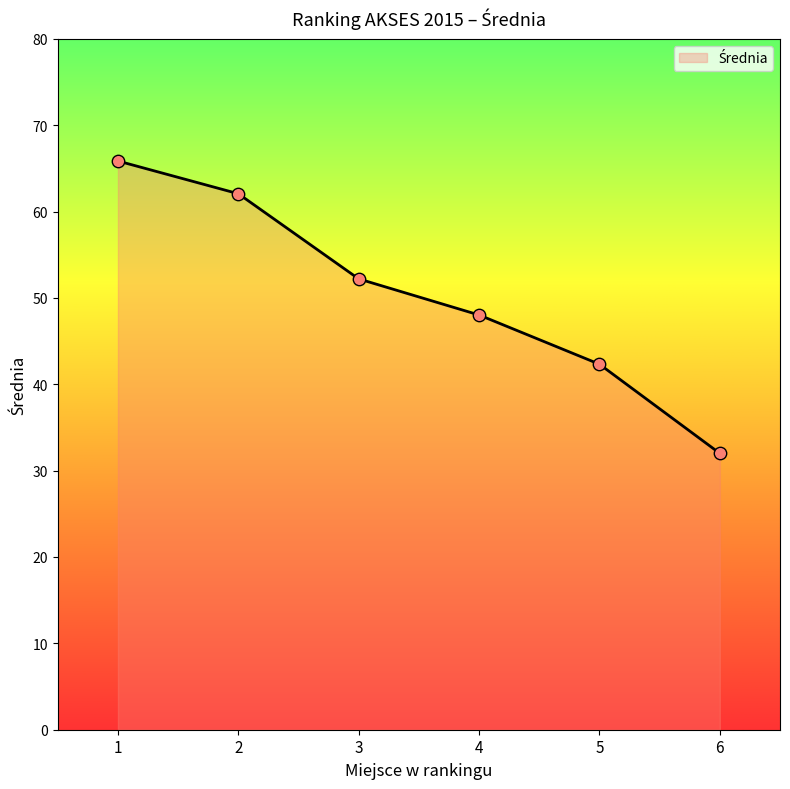

Which has a higher value, 3 or 1?

1